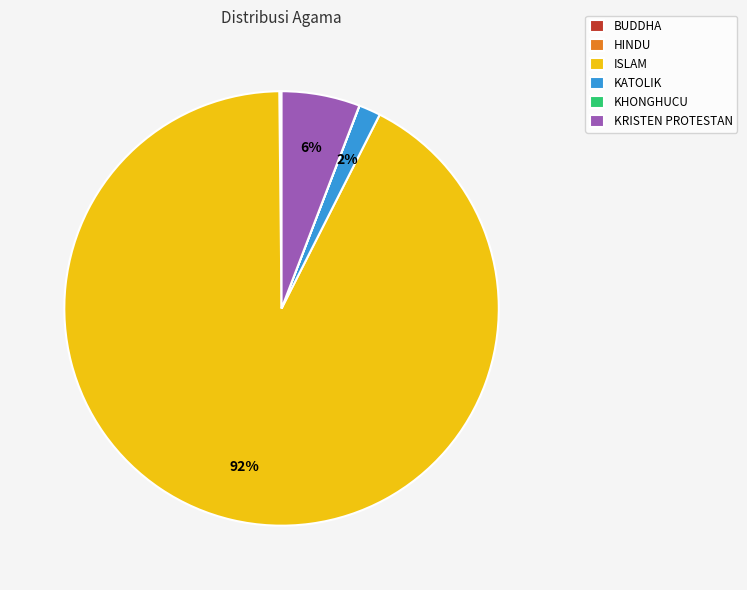

Do ISLAM and KRISTEN PROTESTAN together represent more than half of the pie?

Yes